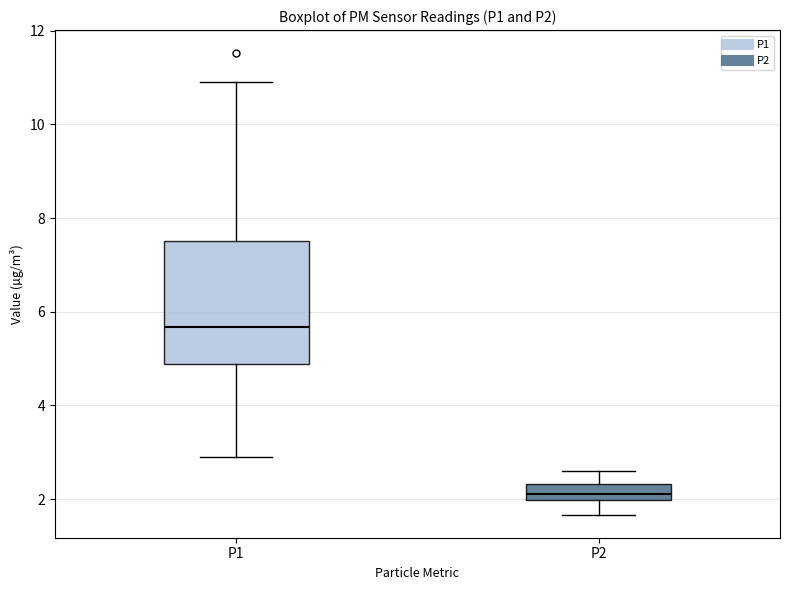

Comparing the boxes themselves (not the whiskers), which one is the tallest?

P1